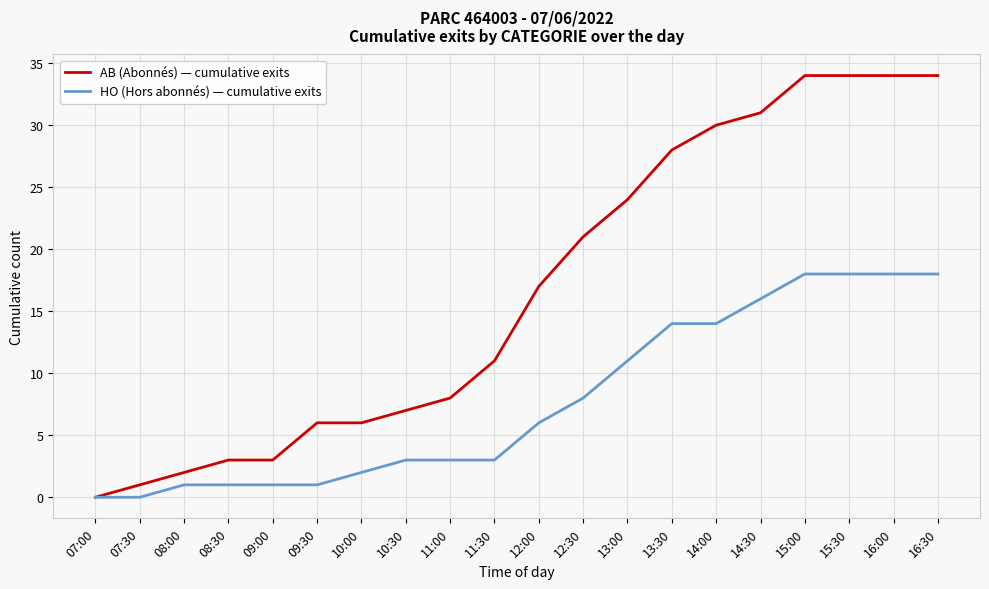

At 14:30, list the series in order from largest to smallest.

AB (Abonnés) — cumulative exits, HO (Hors abonnés) — cumulative exits